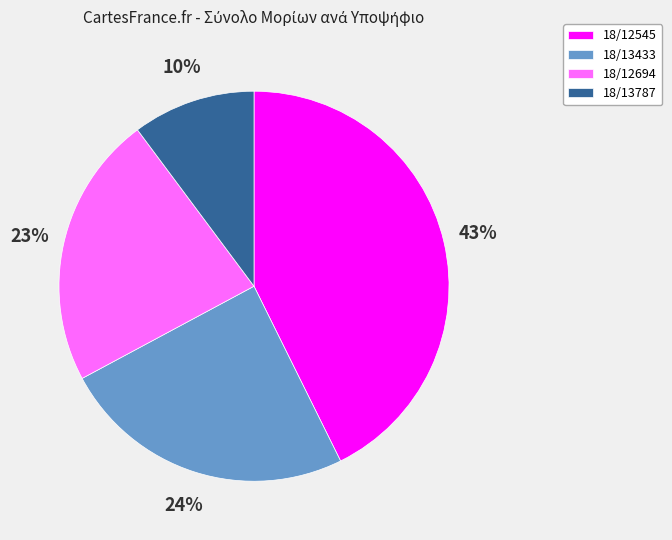

Count the number of slices in the pie.

4